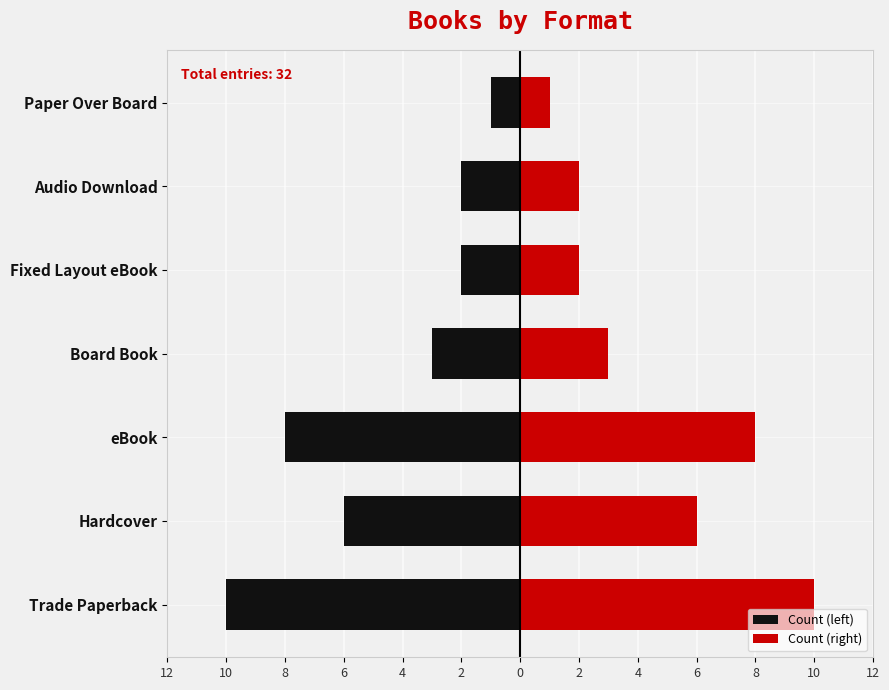

Are the bars grouped side by side (vs. stacked)?

Yes